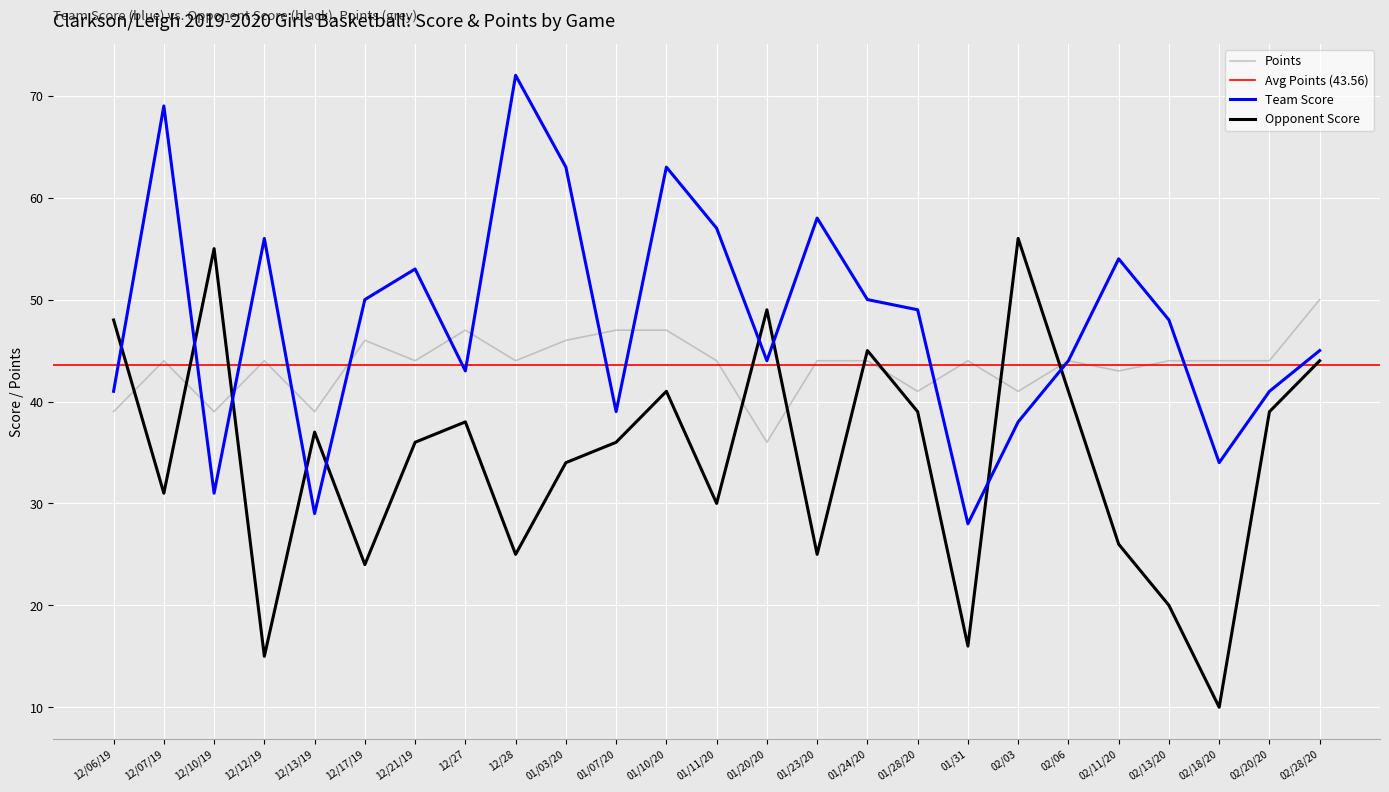

How many data points in Team Score are less than 48?

12